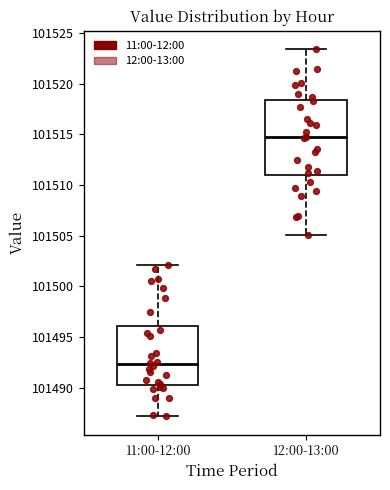

Which box is the tallest, from its lower edge to its upper edge?

12:00-13:00